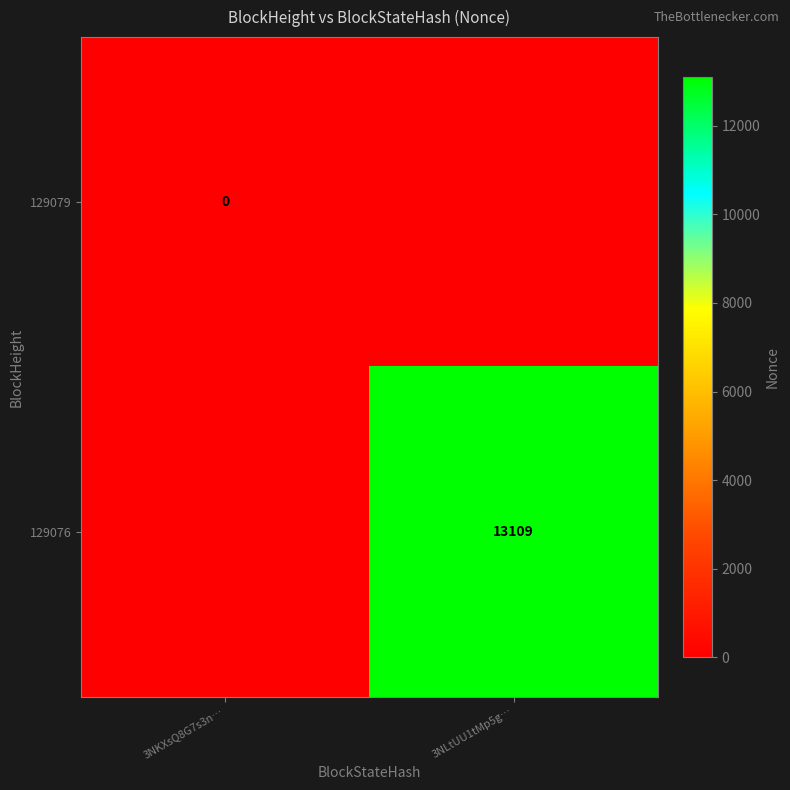

The value of 129076 at 3NLtUU1tMp5g… is 13109. True or false?

True